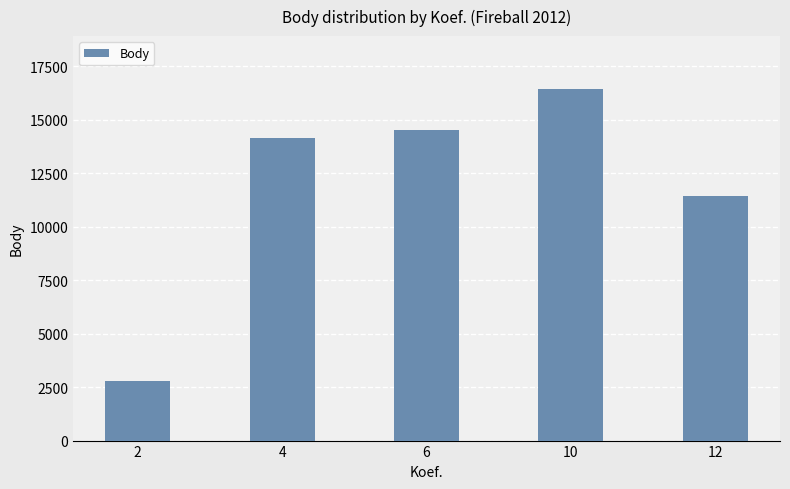

List the labels in order of value, largest first.

10, 6, 4, 12, 2